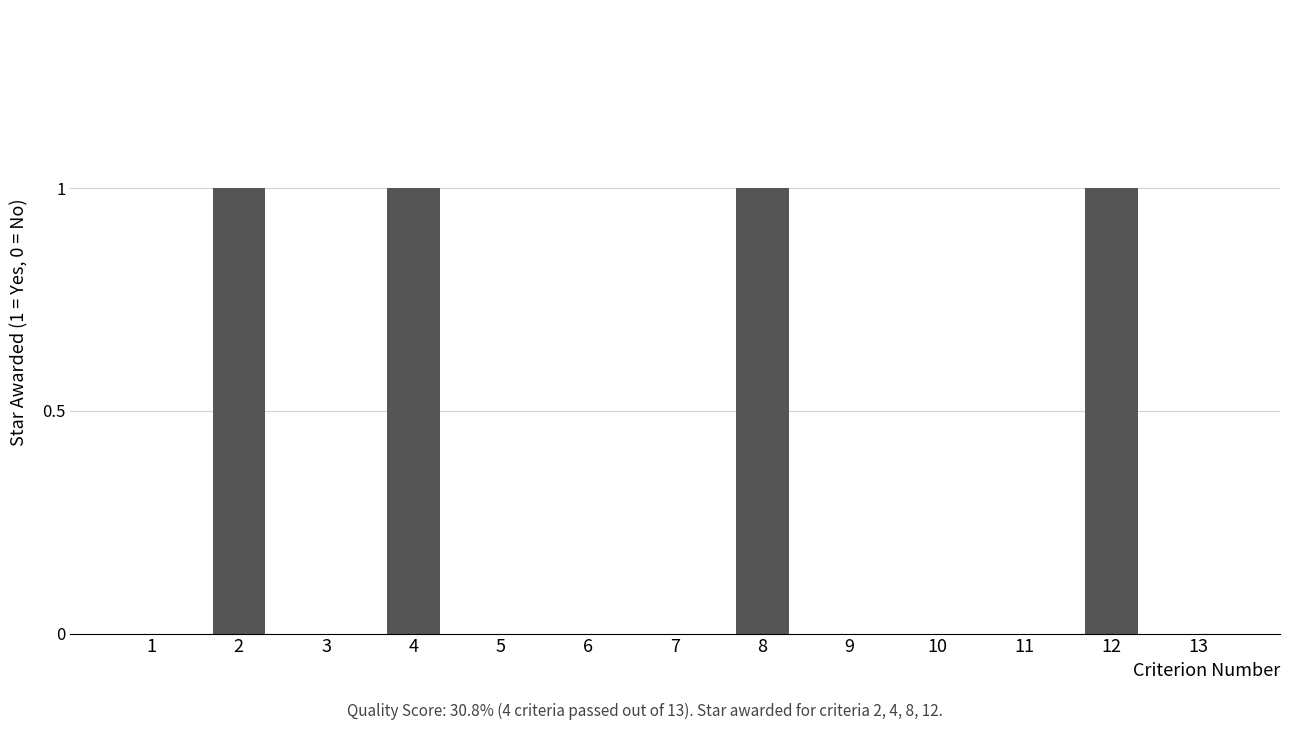

The chart shows a value of 1 at 10. True or false?

False